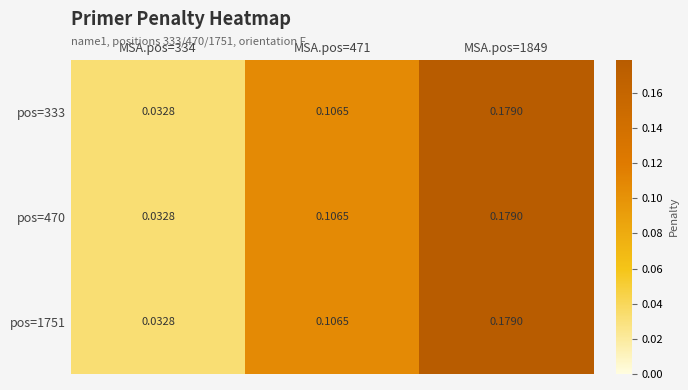

At which category does the chart reach its peak across all series?

MSA.pos=1849